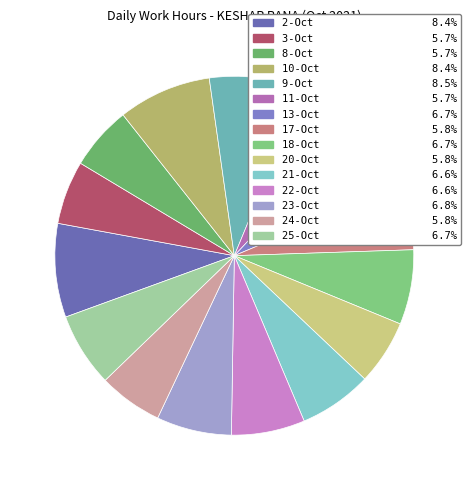

Which slice is the largest?

9-Oct